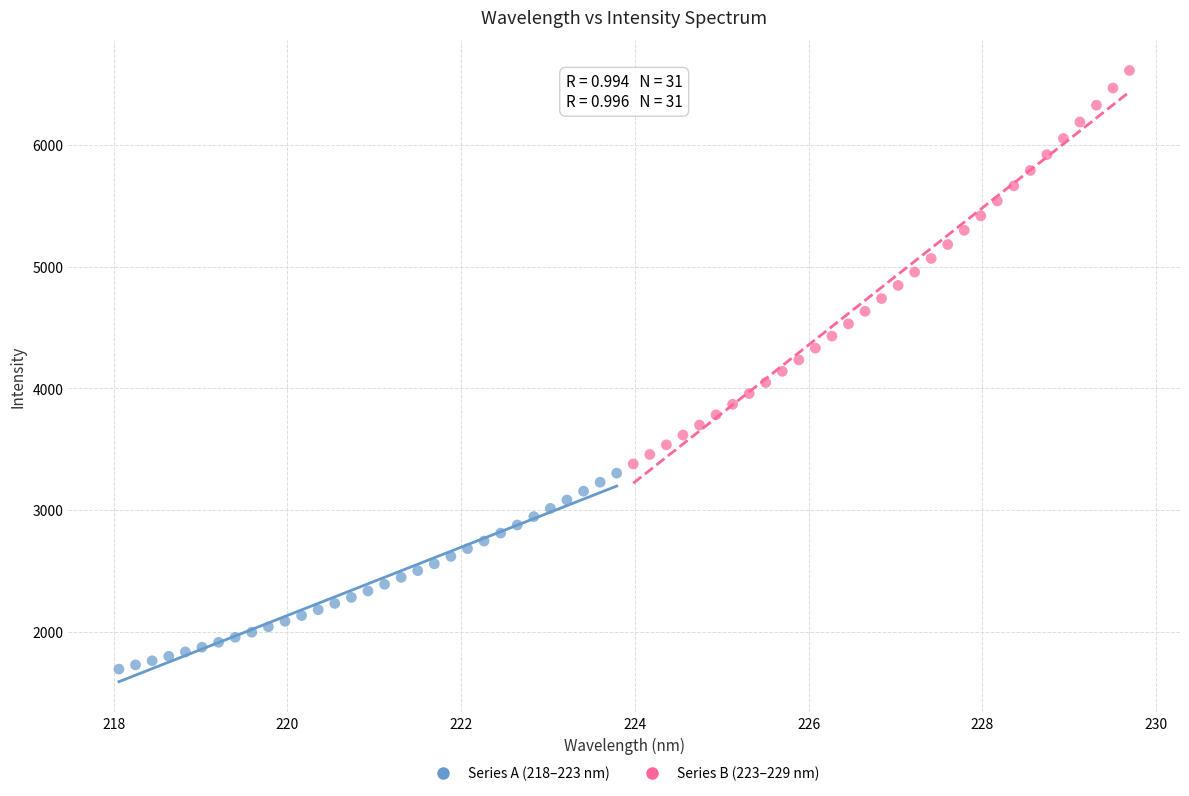

Which series has the largest Y range (max minus min)?

Series B (223–229 nm)